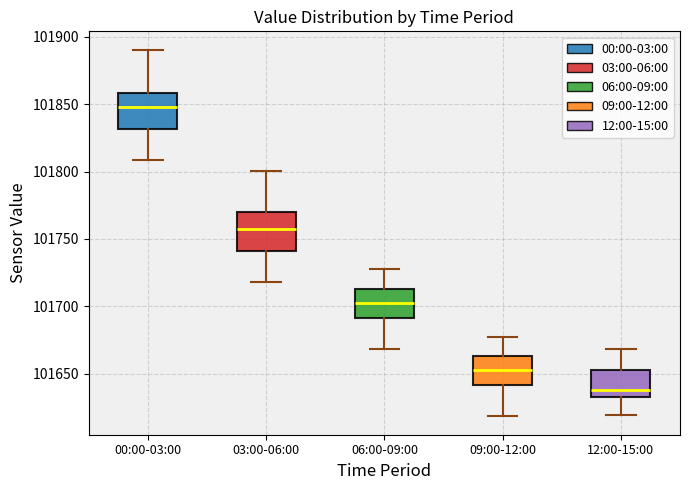

Reading left to right, read every box against the y-axis: the position of its median line, the range the box covers, and the ends of its whiskers. The values are not printed on the chart, so give them approximately, as read against the axis.

00:00-03:00: median 101850, box 101830 to 101860, whiskers 101810 to 101890
03:00-06:00: median 101760, box 101740 to 101770, whiskers 101720 to 101800
06:00-09:00: median 101705, box 101690 to 101715, whiskers 101670 to 101725
09:00-12:00: median 101655, box 101640 to 101665, whiskers 101620 to 101675
12:00-15:00: median 101640, box 101630 to 101655, whiskers 101620 to 101670